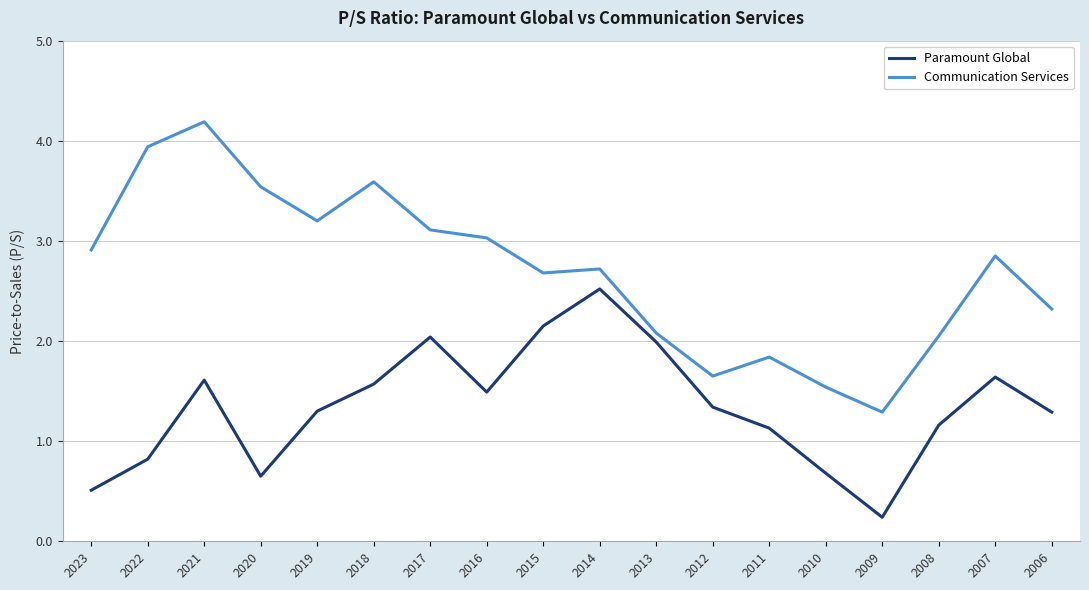

At which category does Communication Services reach its first local peak?

2021